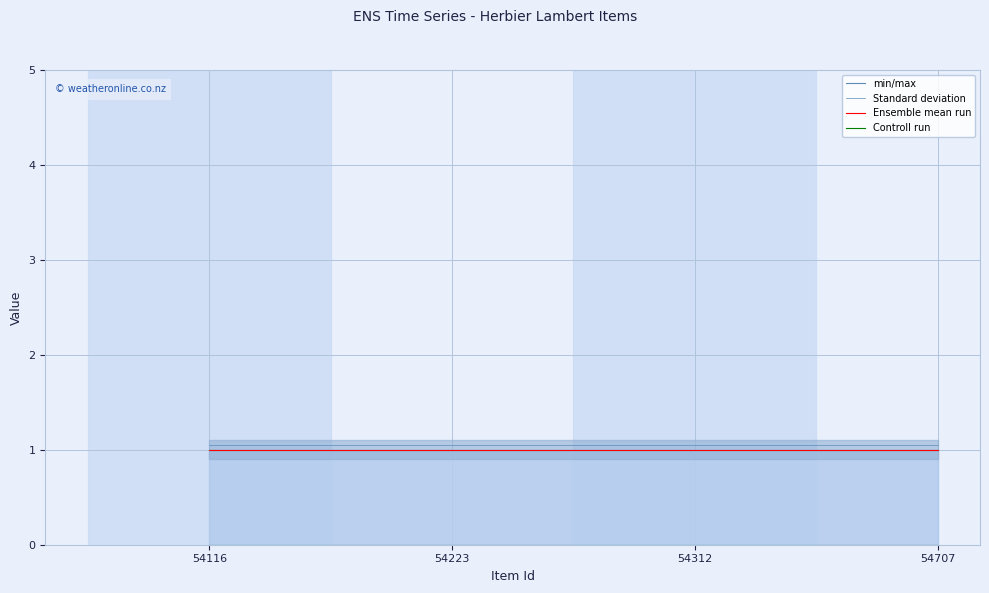

What is the maximum value for min/max?

1.0